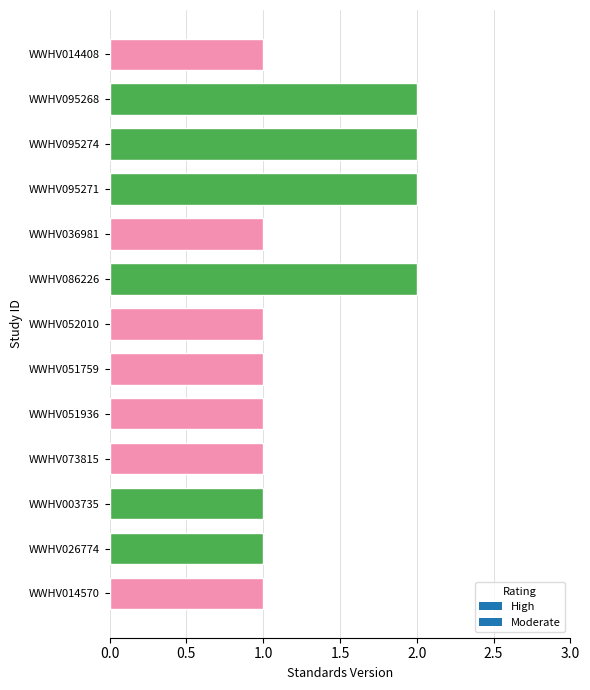

True or false: the data shows 2 at WWHV095271.

True